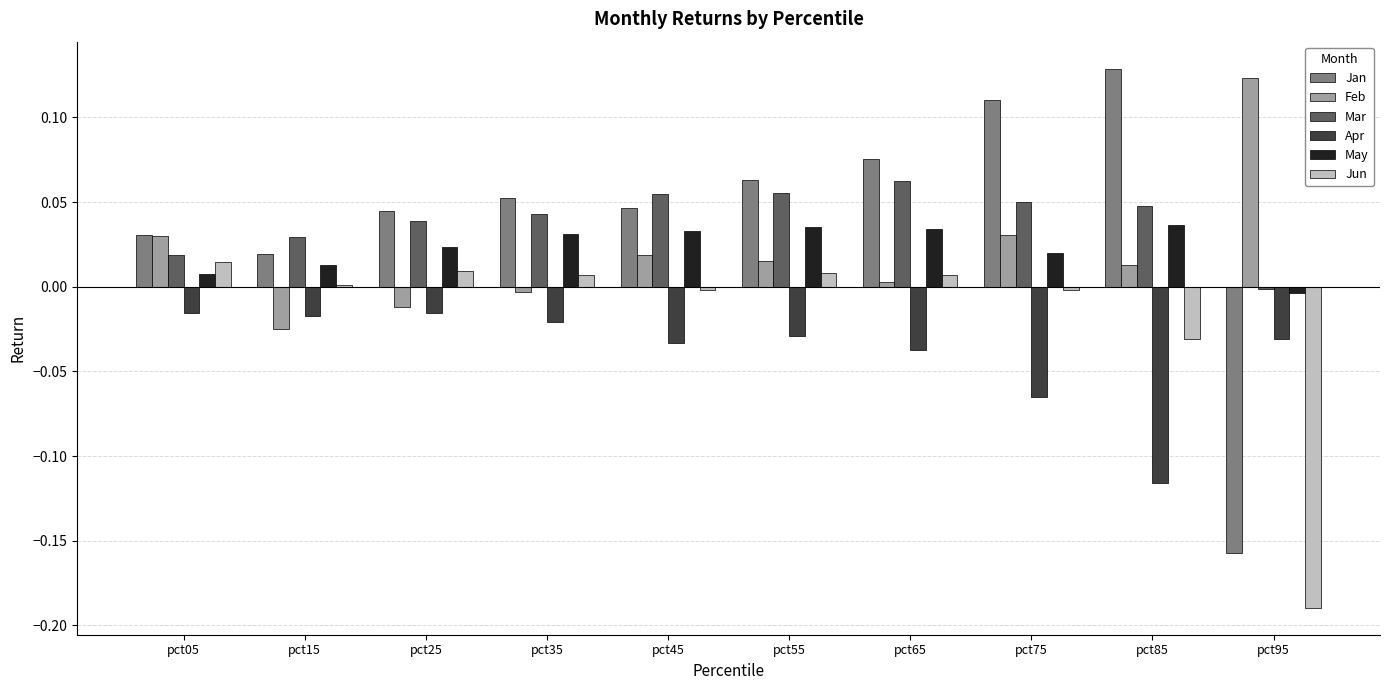

The Jan series shows 0.0 at pct05. True or false?

True